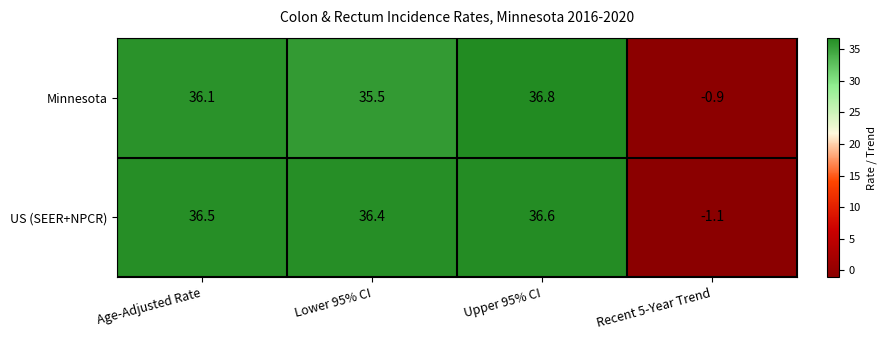

The value of Minnesota at Lower 95% CI is 18.7. True or false?

False